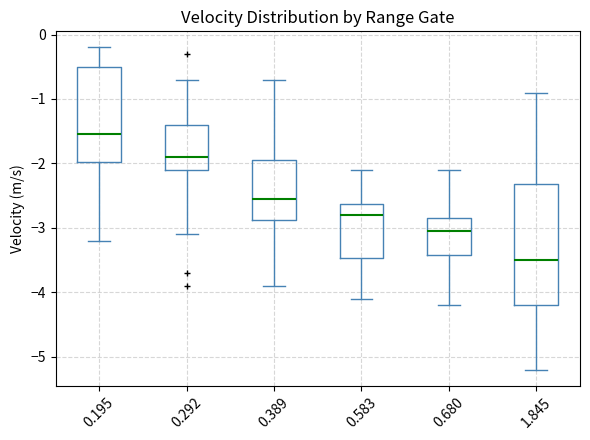

Which box is the tallest, from its lower edge to its upper edge?

1.845